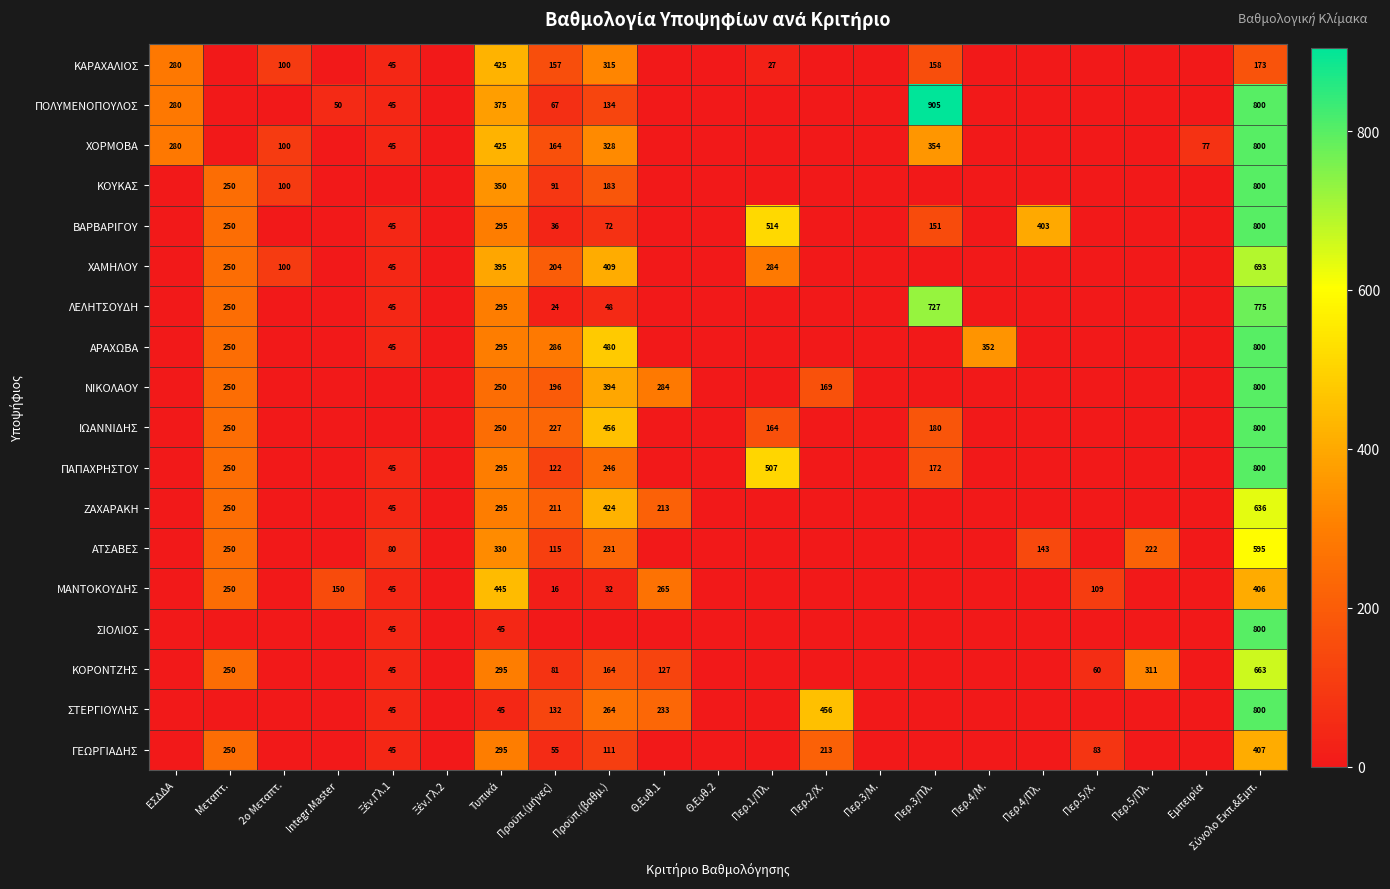

Which series has the largest total across all categories?

ΠΟΛΥΜΕΝΟΠΟΥΛΟΣ